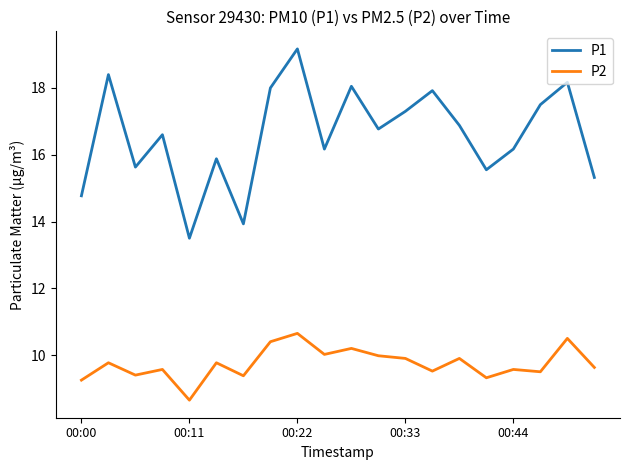

What is the minimum value shown in the chart?

8.7